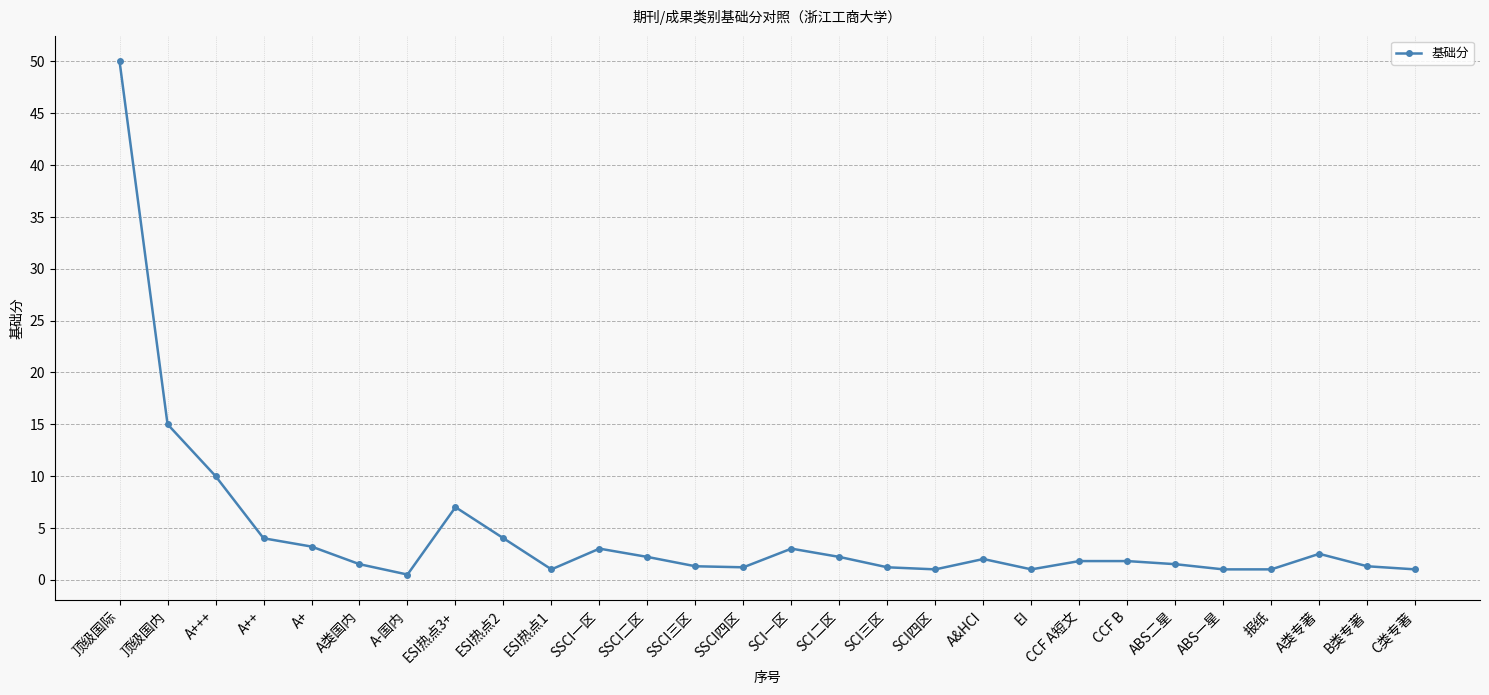

The chart shows a value of 4.7 at SSCI一区. True or false?

False